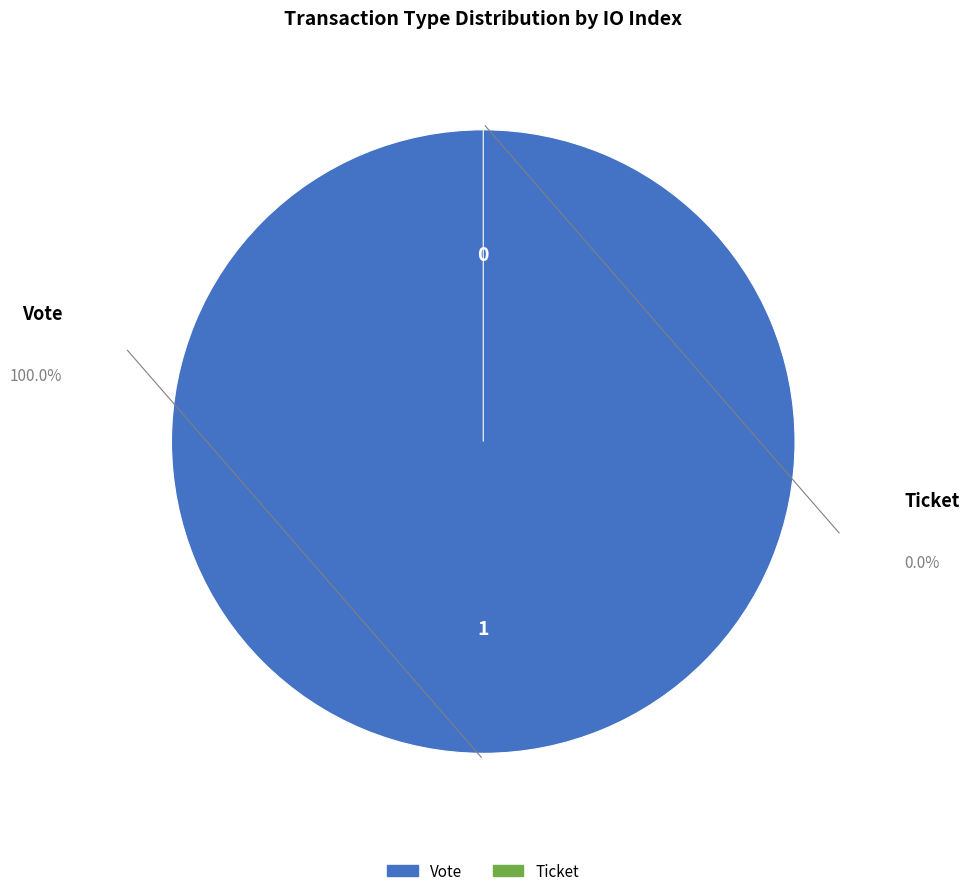

How many segments does this pie chart have?

2